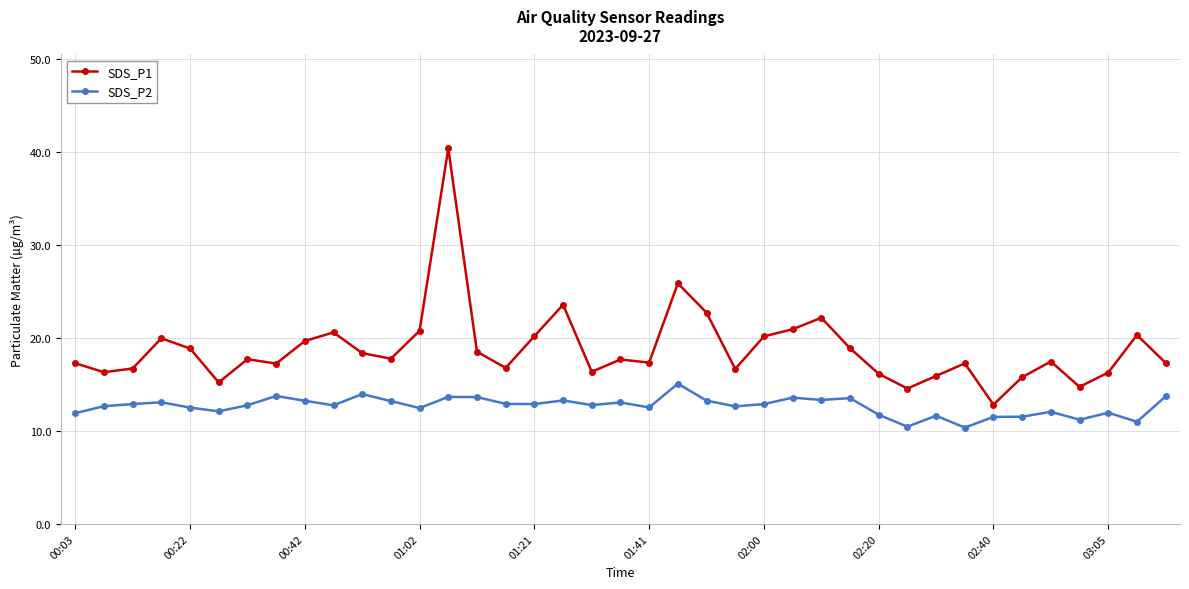

True or false: SDS_P1 and SDS_P2 cross at least once.

False